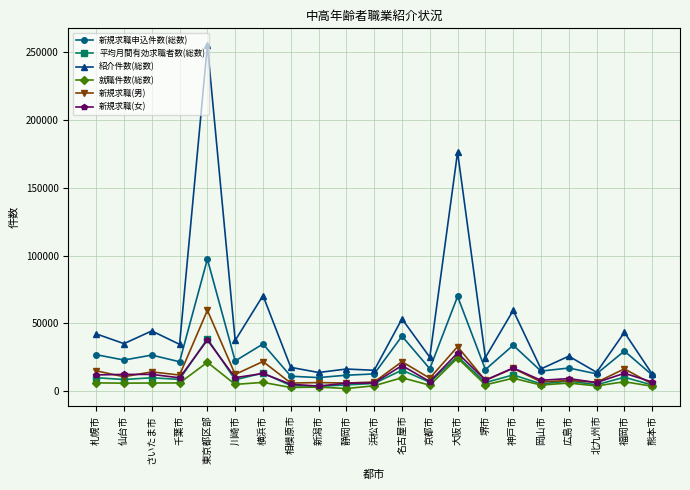

What is the sum of all 就職件数(総数) values?

144426